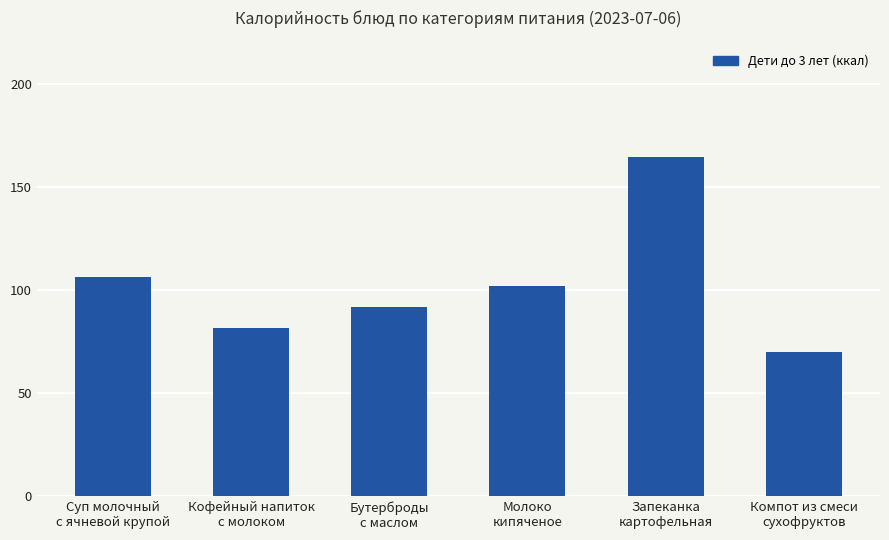

What is the smallest value displayed?

69.9